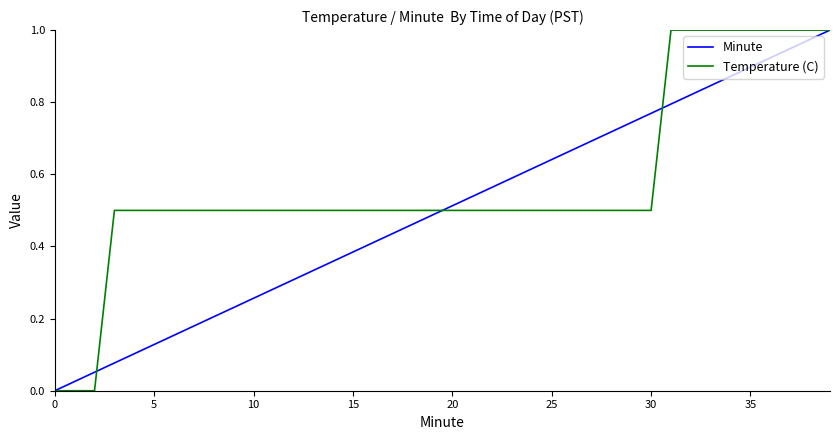

List the series in order of their overall mean, lowest first.

Minute, Temperature (C)